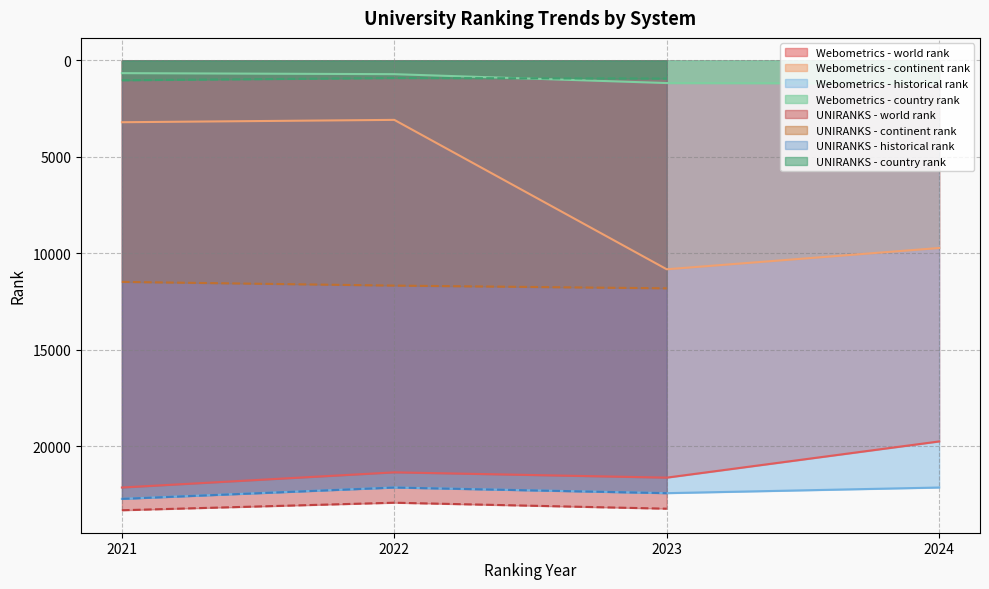

At which category does the chart reach its peak across all series?

UNIRANKS 2021